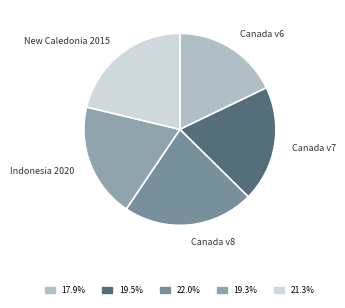

Is there any slice that represents more than half of the pie?

No